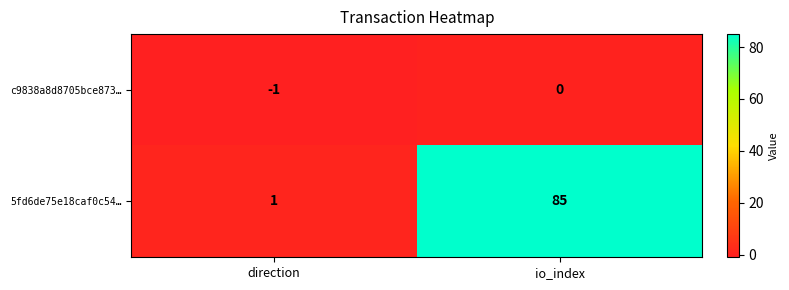

The 5fd6de75e18caf0c54… series shows 0 at direction. True or false?

False